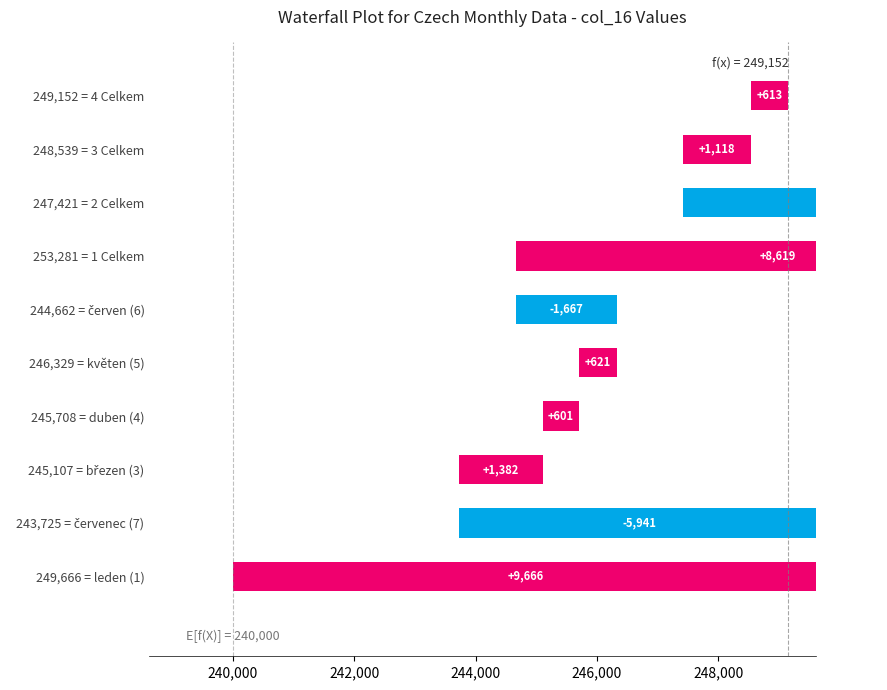

What is the ratio of the value at 246,329 = květen (5) to the value at 253,281 = 1 Celkem?

0.1